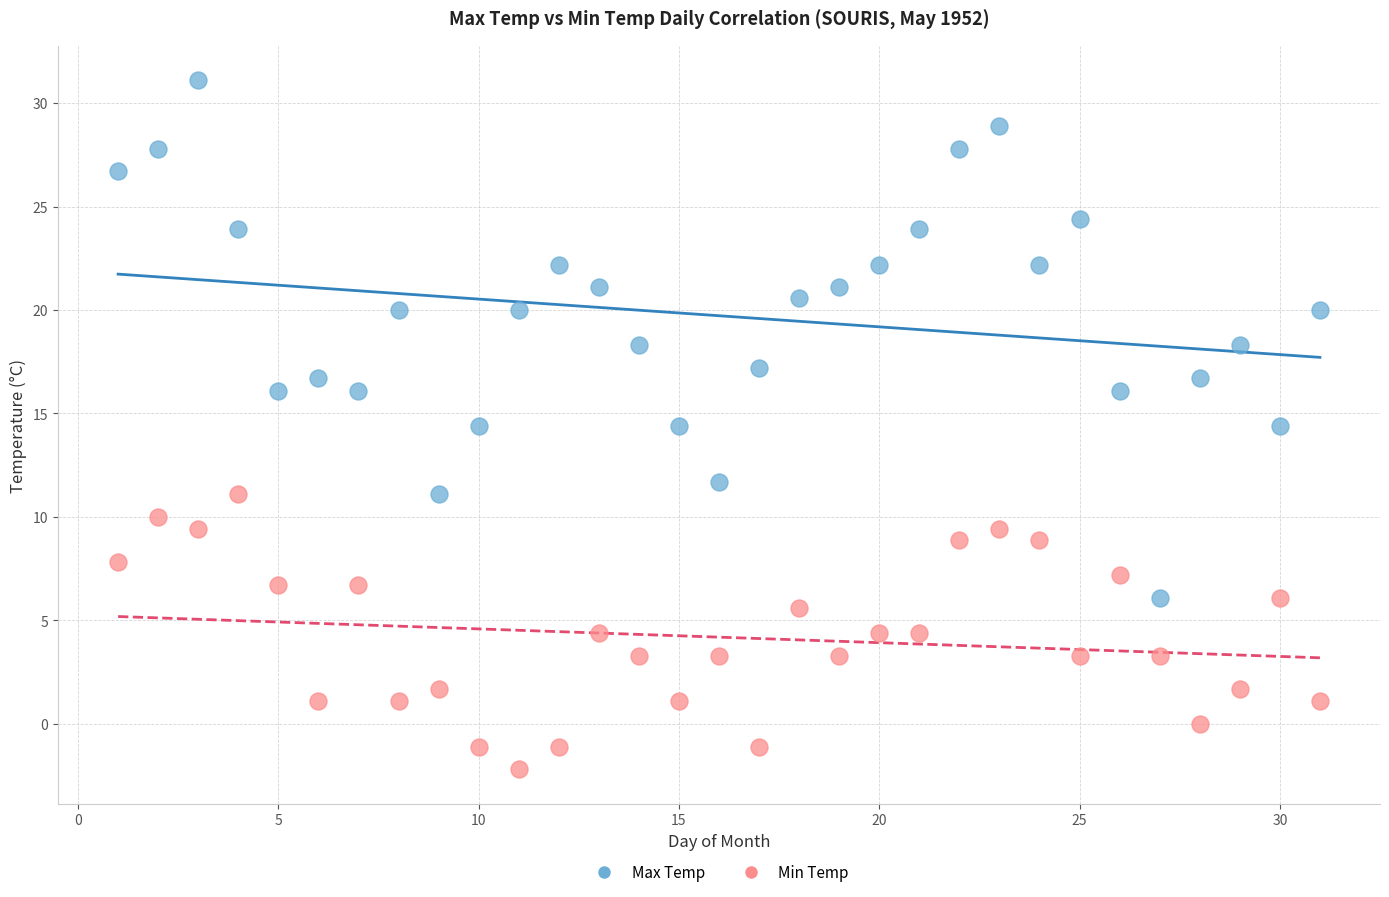

Which series reaches the minimum Y coordinate?

Min Temp